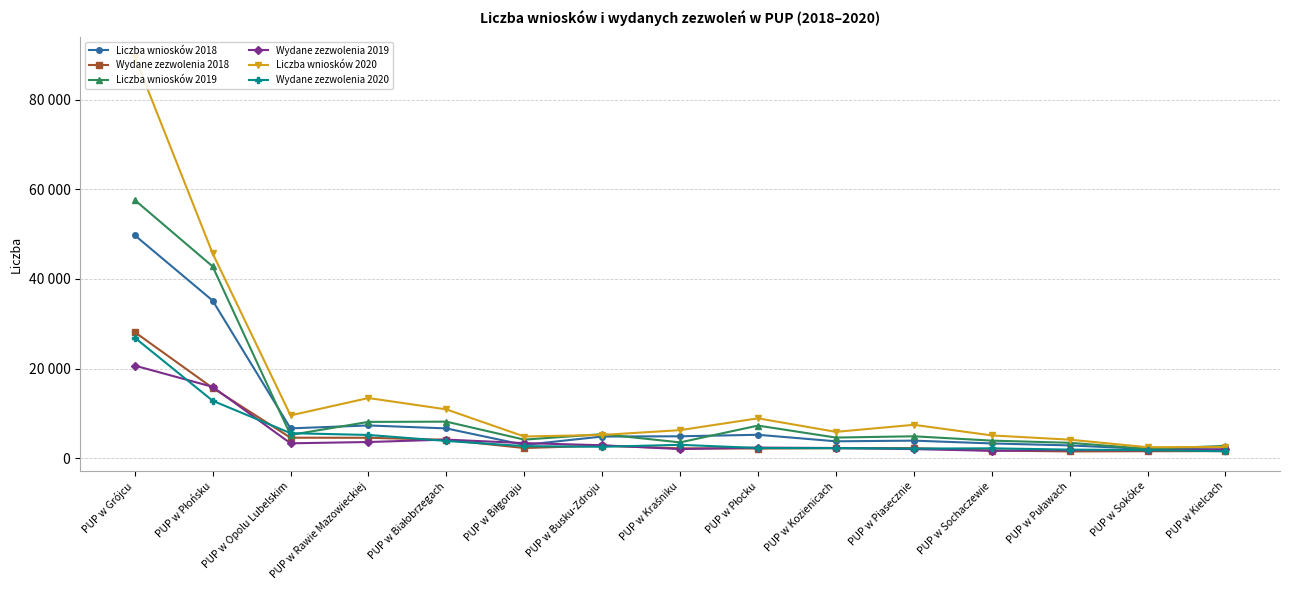

Between PUP w Białobrzegach and PUP w Piasecznie, which is larger?

PUP w Białobrzegach